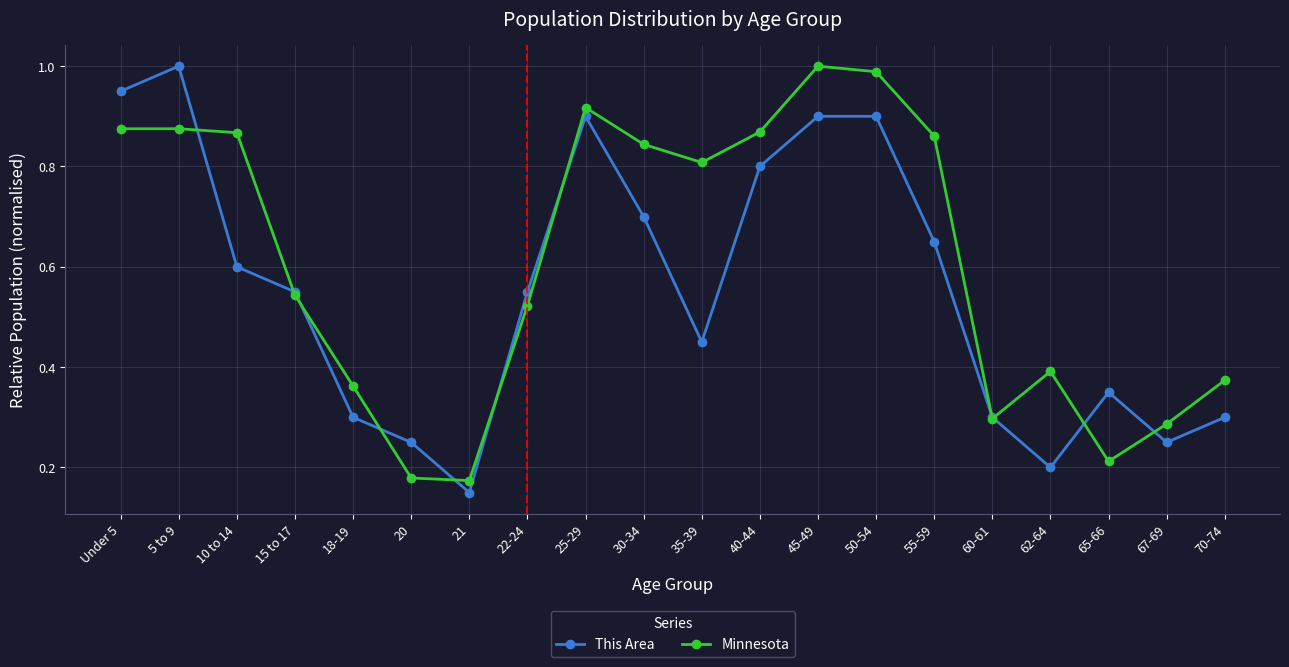

What are all the series names shown in the legend?

This Area, Minnesota